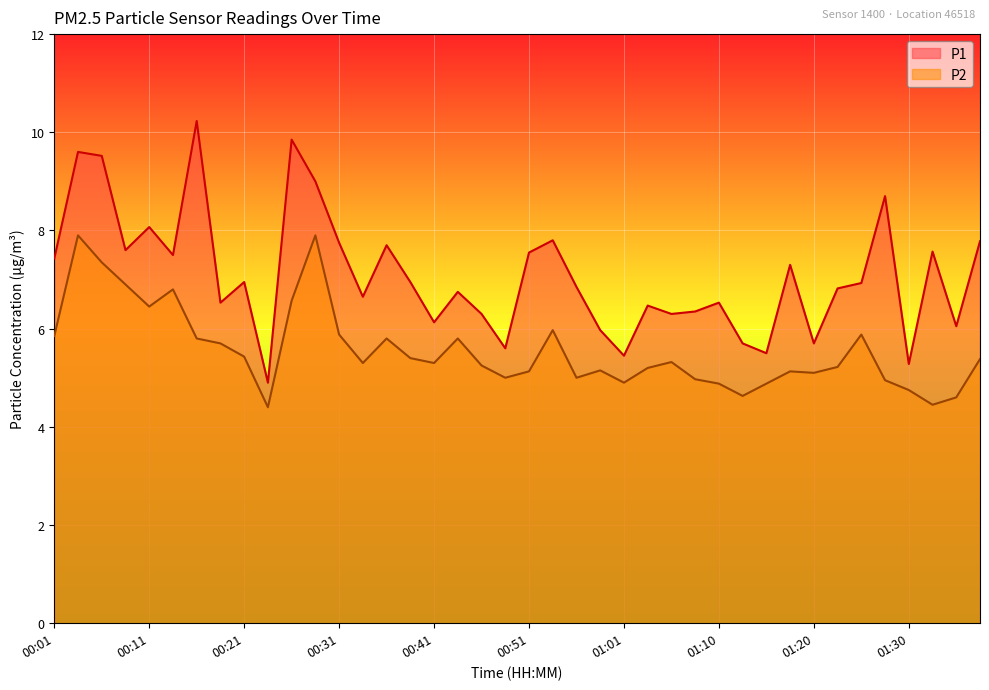

True or false: P2 and P1 intersect in this chart.

False